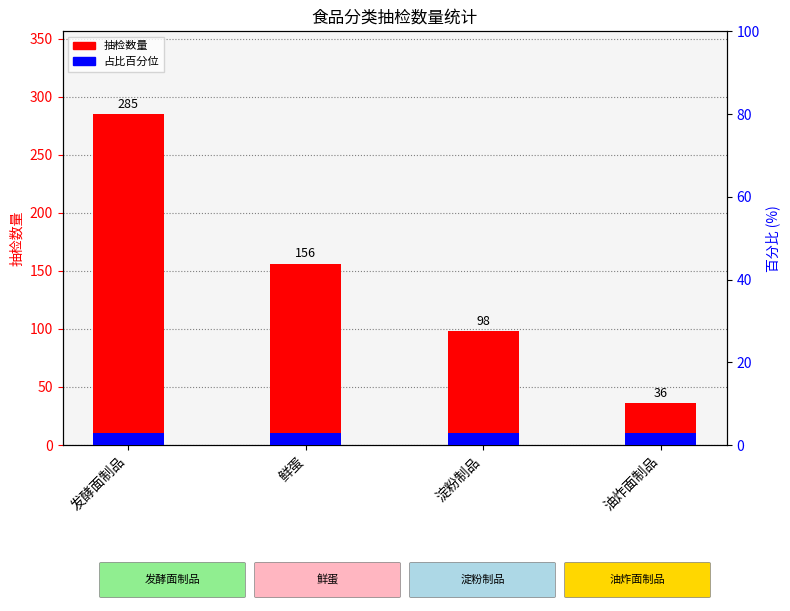

Reading left to right, what are all the values shown in this chart?

抽检数量: 285	156	98	36
占比百分位: 3	3	3	3